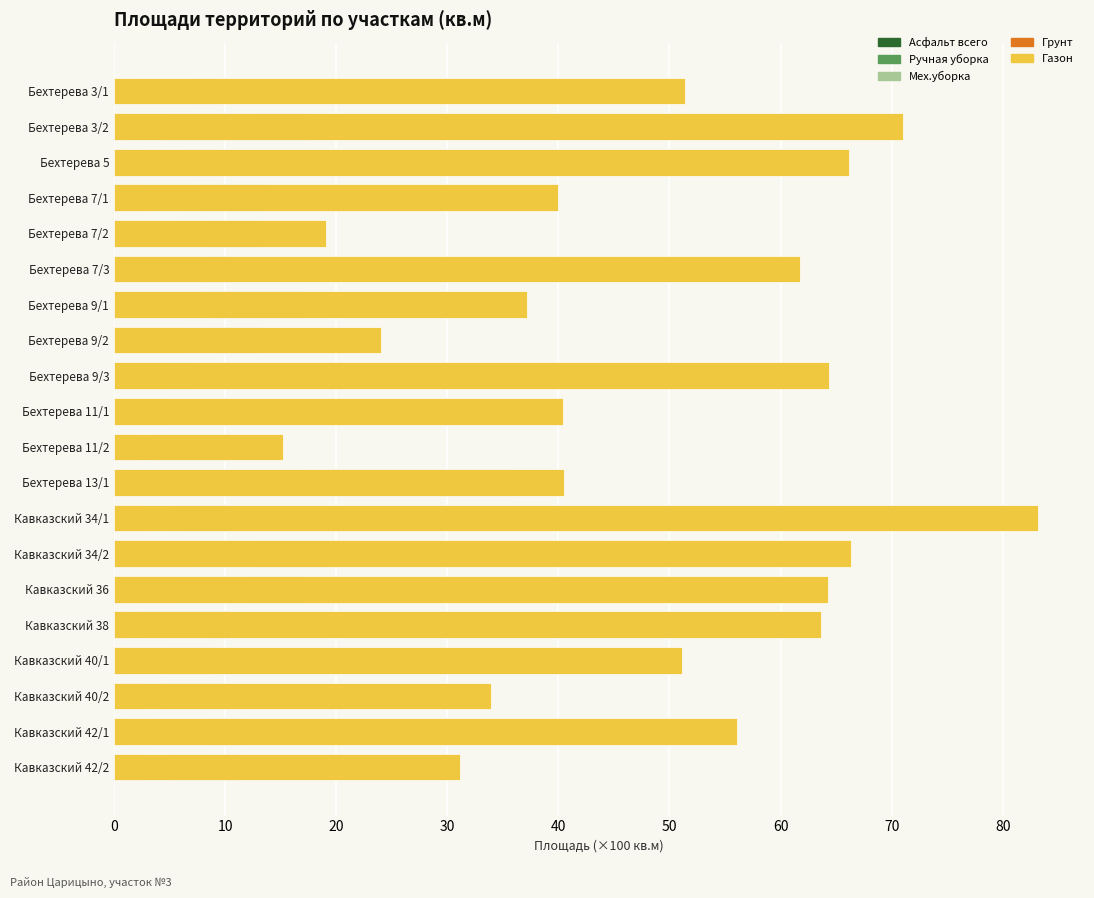

Is it true that Мех.уборка equals 3.4 at Кавказский 38?

False